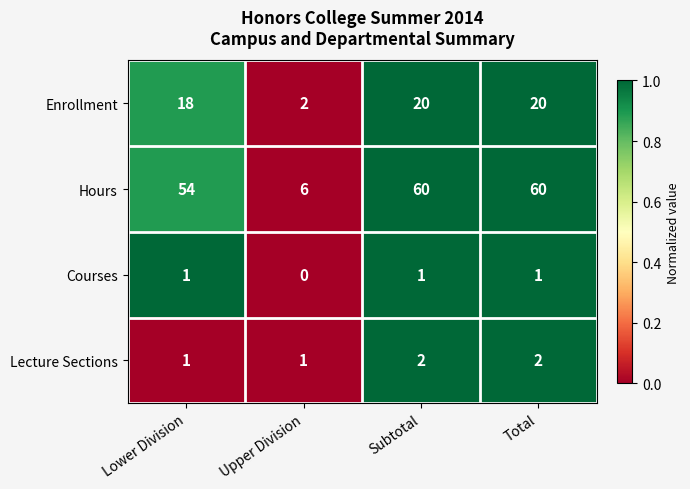

How many categories are shown in the chart?

4